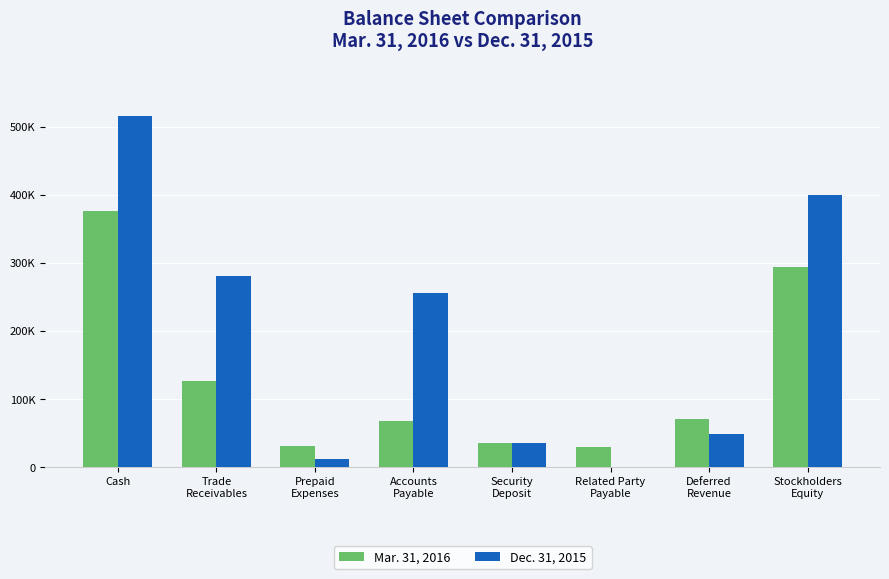

What are all the series names shown in the legend?

Mar. 31, 2016, Dec. 31, 2015